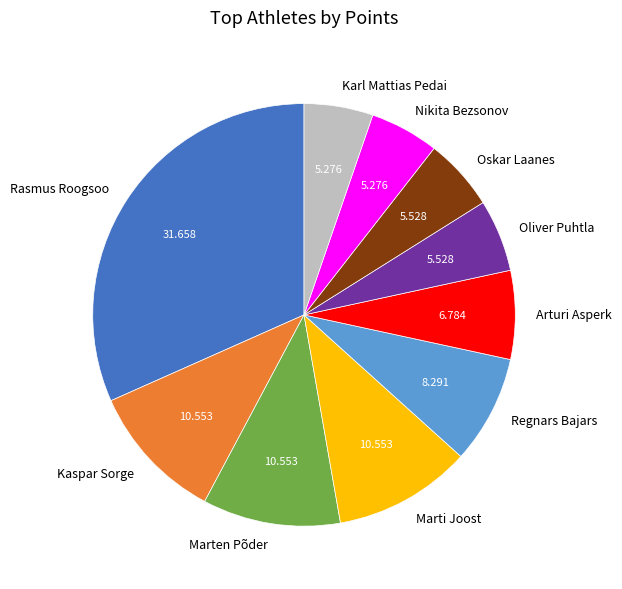

Which category has the biggest portion of the pie?

Rasmus Roogsoo